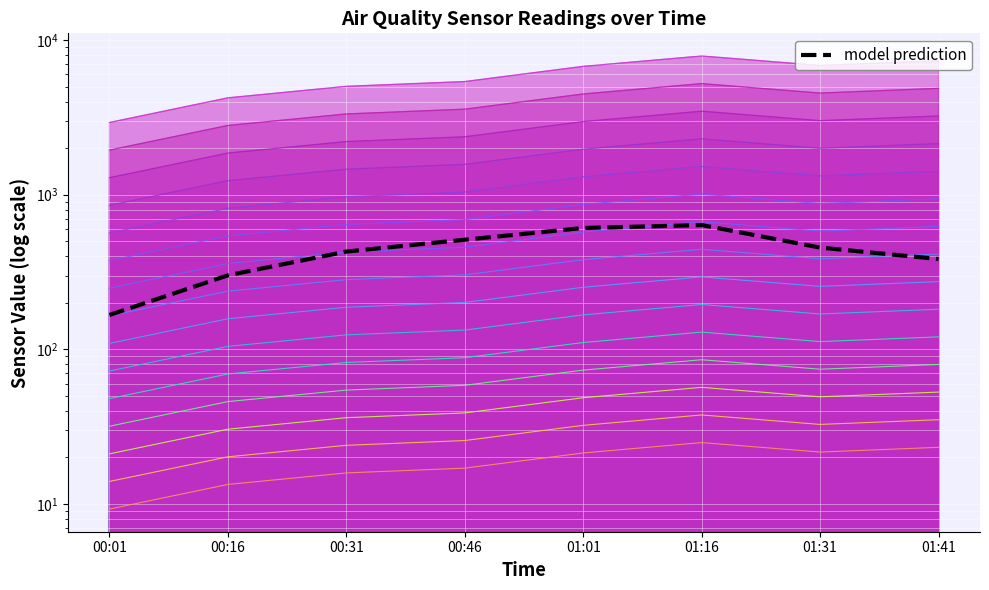

What is the difference between the second highest and minimum values?

442.5